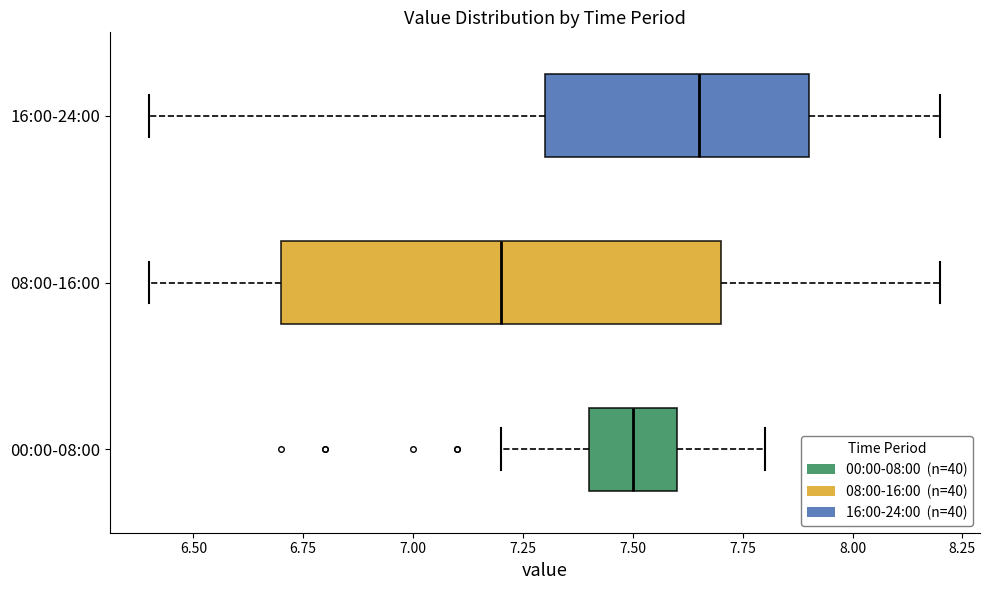

Reading bottom to top, read every box against the x-axis: the position of its median line, the range the box covers, and the ends of its whiskers. The values are not printed on the chart, so give them approximately, as read against the axis.

00:00-08:00: median 7.50, box 7.40 to 7.60, whiskers 7.20 to 7.80
08:00-16:00: median 7.20, box 6.70 to 7.70, whiskers 6.40 to 8.20
16:00-24:00: median 7.65, box 7.30 to 7.90, whiskers 6.40 to 8.20